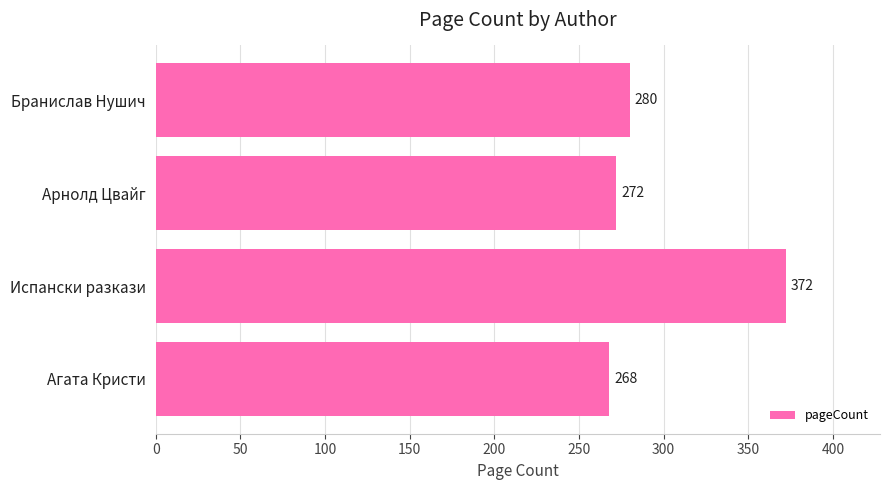

List the labels in order of value, largest first.

Испански разкази, Бранислав Нушич, Арнолд Цвайг, Агата Кристи